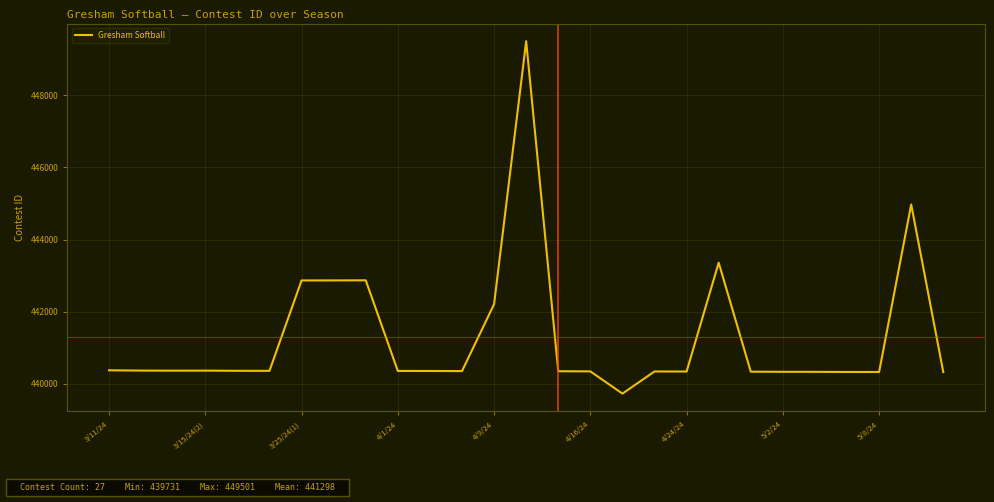

What is the greatest value displayed?

449501